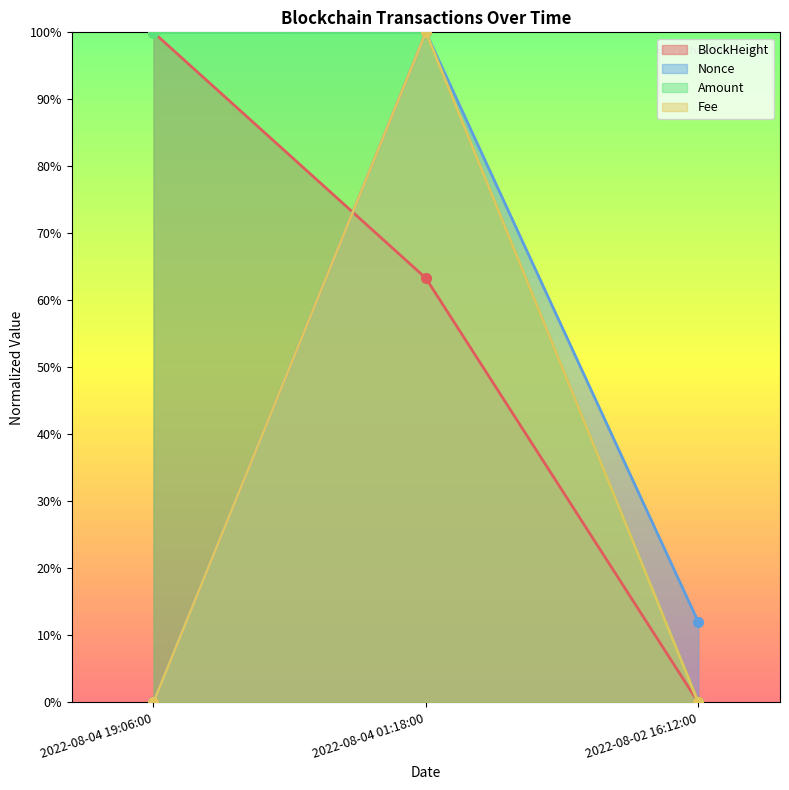

Rank the categories by BlockHeight value from lowest to highest.

2022-08-02 16:12:00, 2022-08-04 01:18:00, 2022-08-04 19:06:00